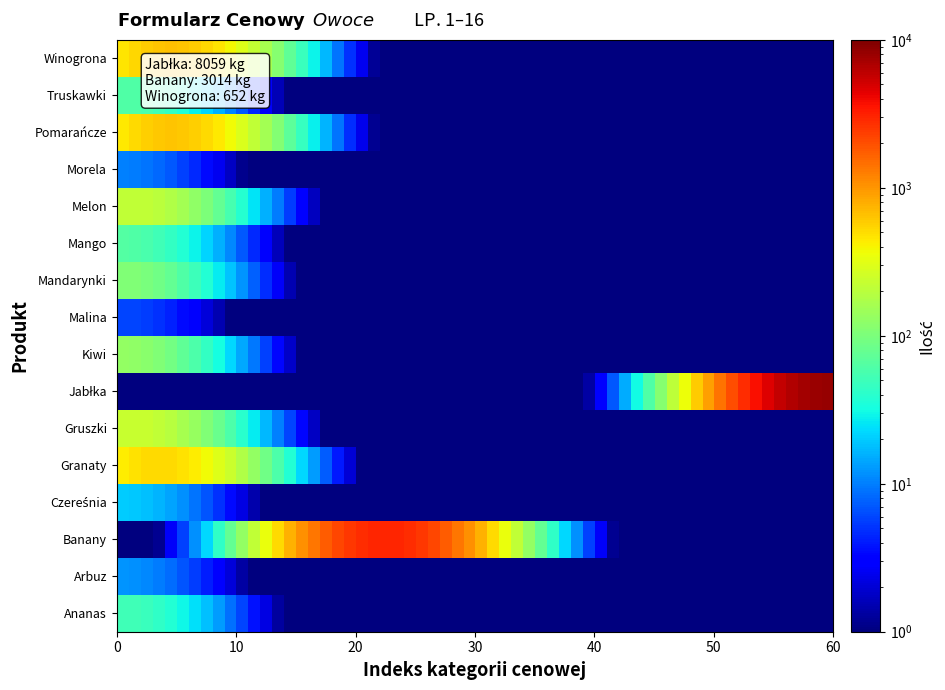

Rank the series by their maximum value, from lowest to highest.

Malina, Morela, Arbuz, Czereśnia, Ananas, Truskawki, Mango, Mandarynki, Kiwi, Melon, Gruszki, Granaty, Pomarańcze, Winogrona, Banany, Jabłka